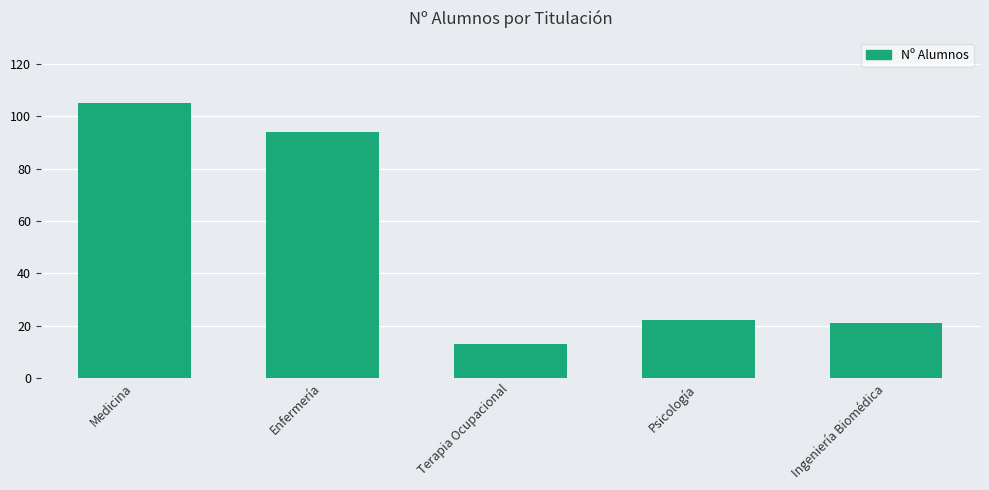

How many data points are less than 22?

2